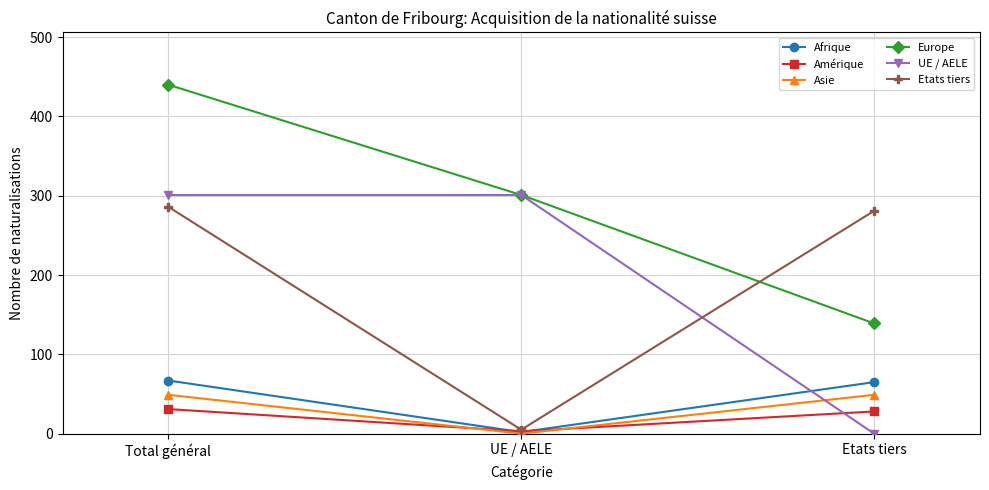

At Total général, list the series in order from smallest to largest.

Amérique, Asie, Afrique, Etats tiers, UE / AELE, Europe